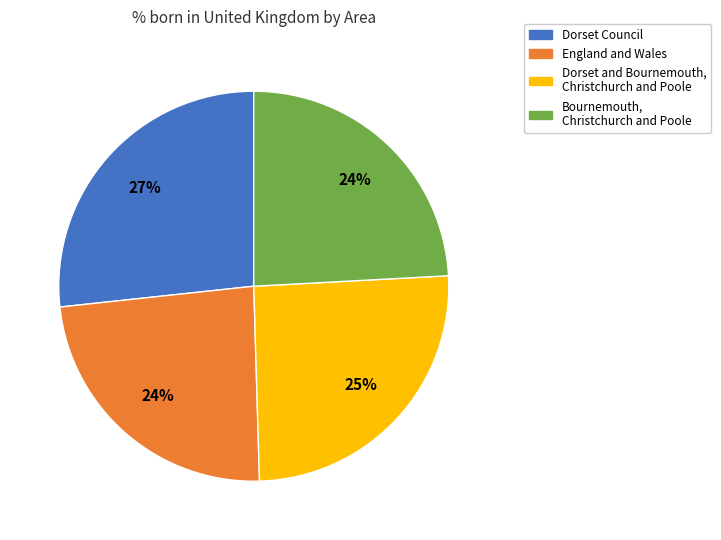

Is it true that Dorset and Bournemouth, Christchurch and Poole is 25% of the pie?

True